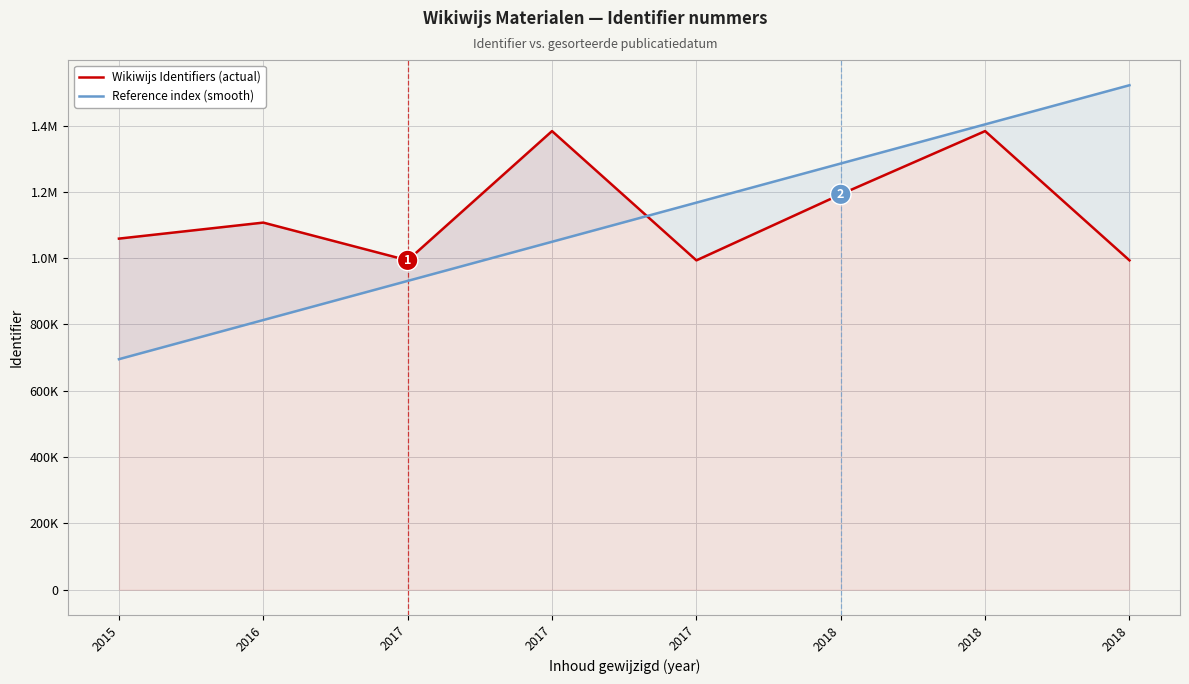

What are all the series names shown in the legend?

Wikiwijs Identifiers (actual), Reference index (smooth)